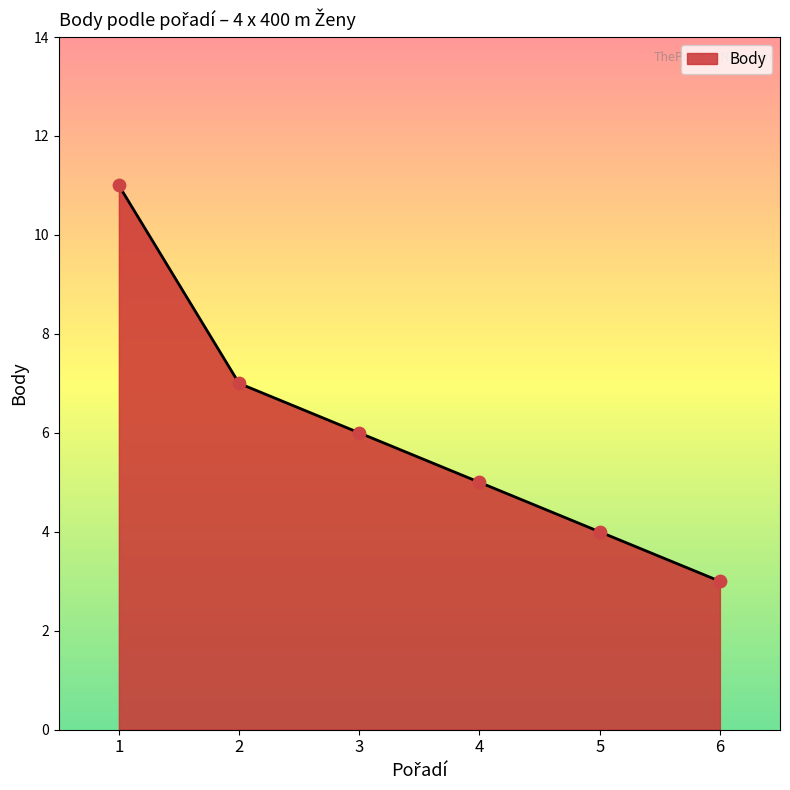

Which has a higher value, 5 or 1?

1